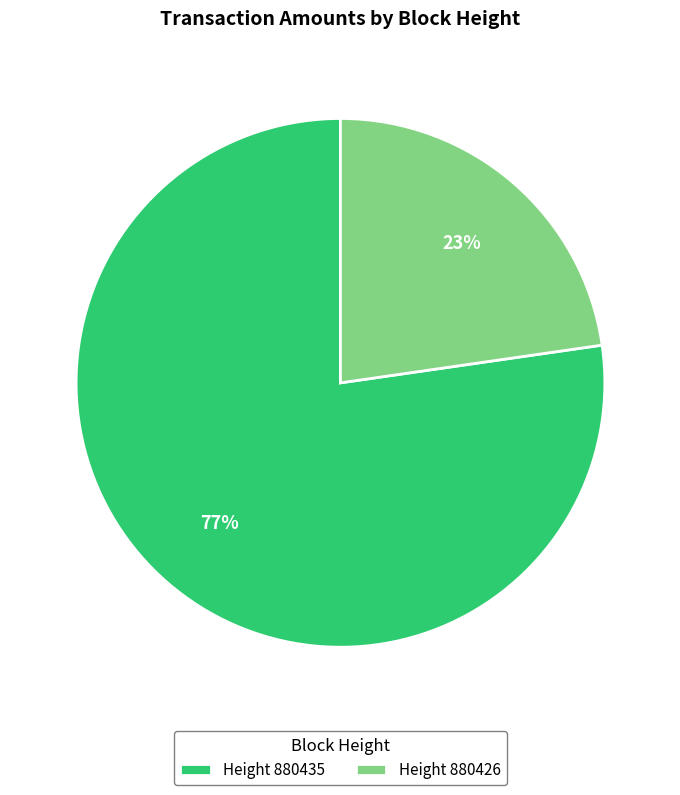

To the nearest percent, what is the combined percentage of Height 880426 and Height 880435?

100%